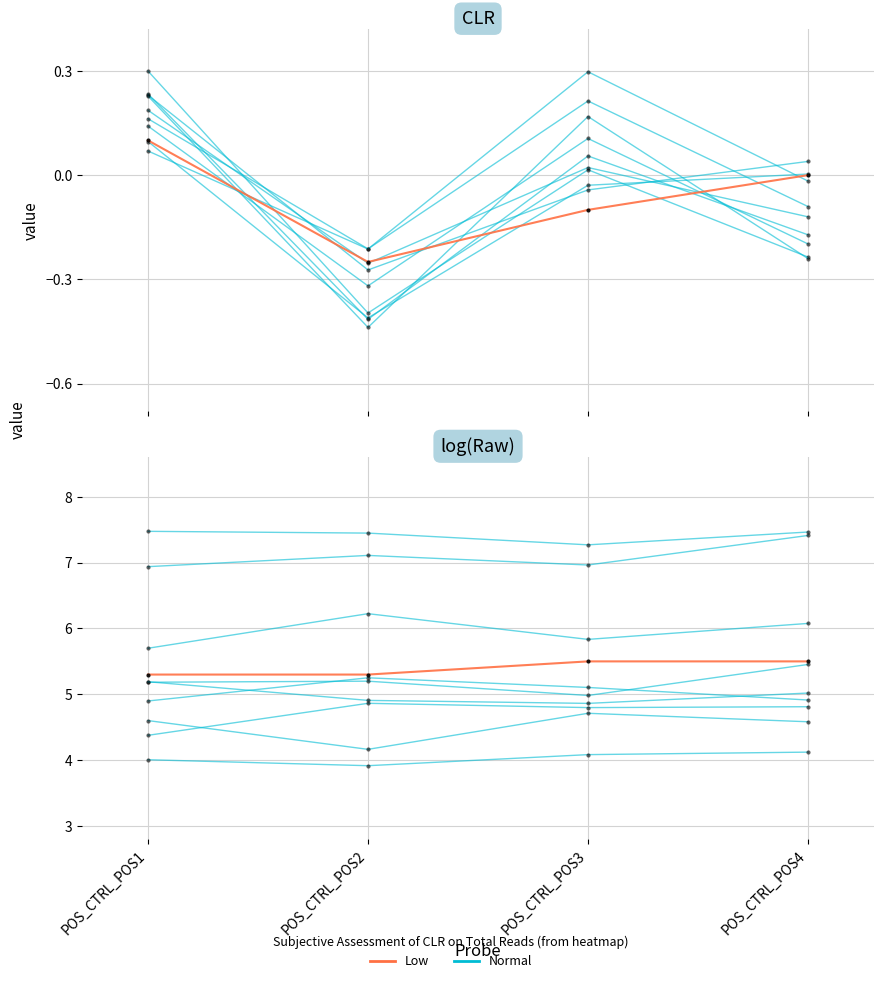

What is the difference between the second highest and minimum values in the Normal series?

0.2